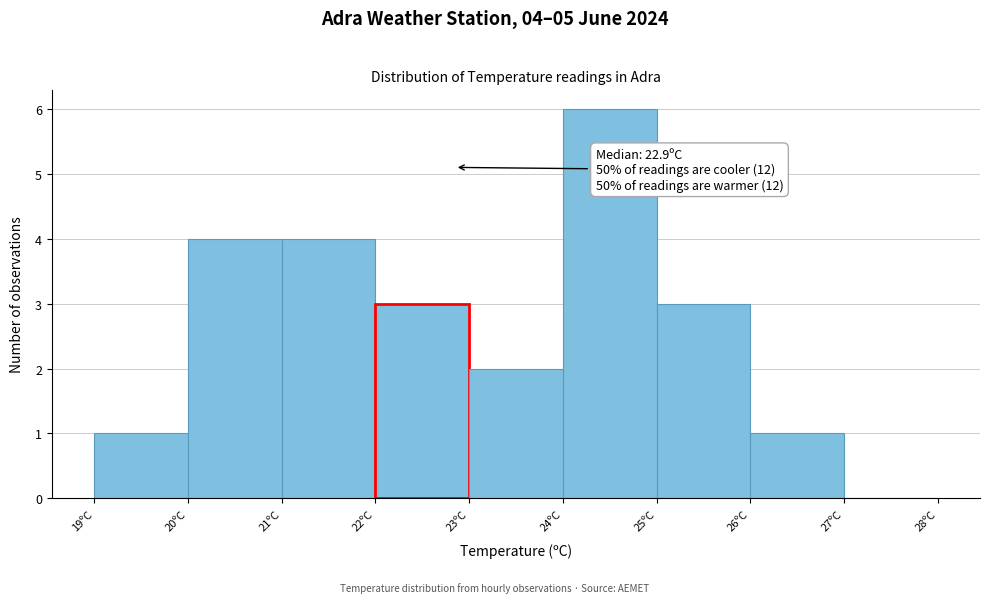

Which range on the x-axis has the tallest bar?

24 to 25